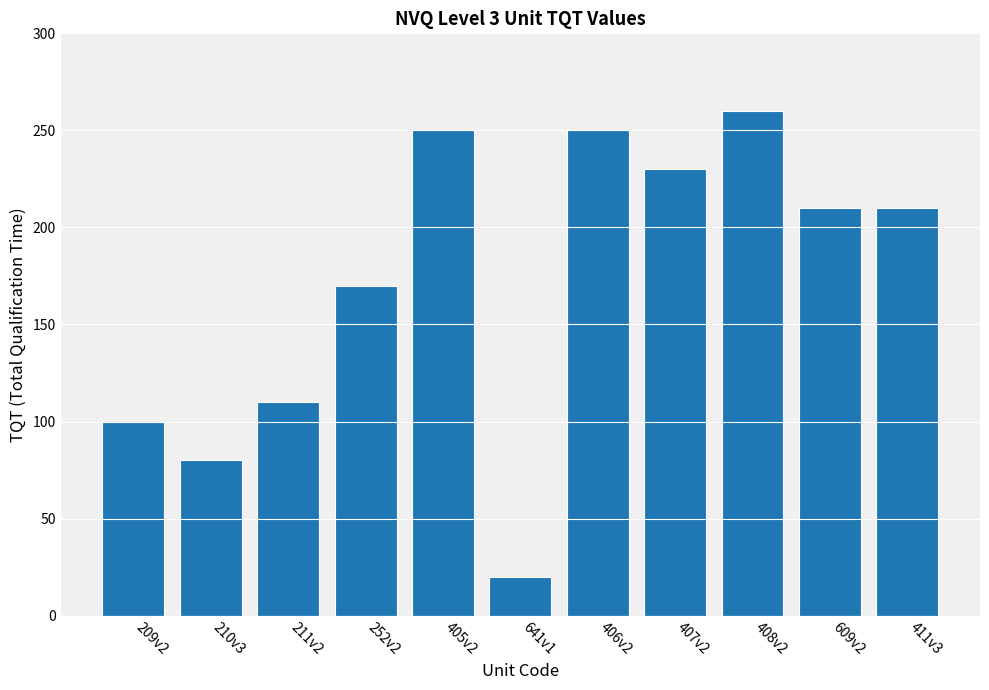

The value at 411v3 is 210. True or false?

True